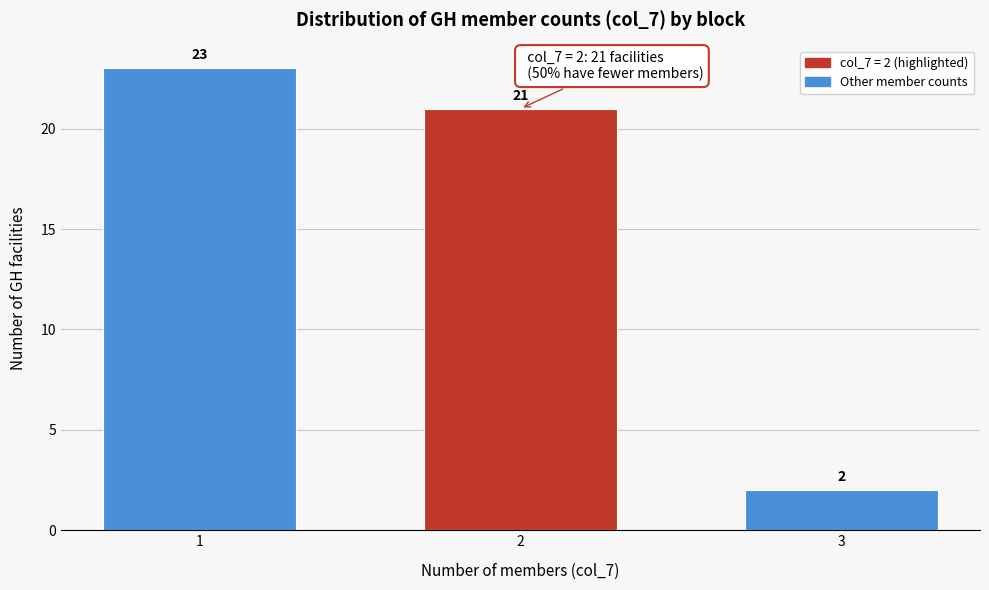

Reading right to left, transcribe all the data shown in this chart.

3=2	2=21	1=23